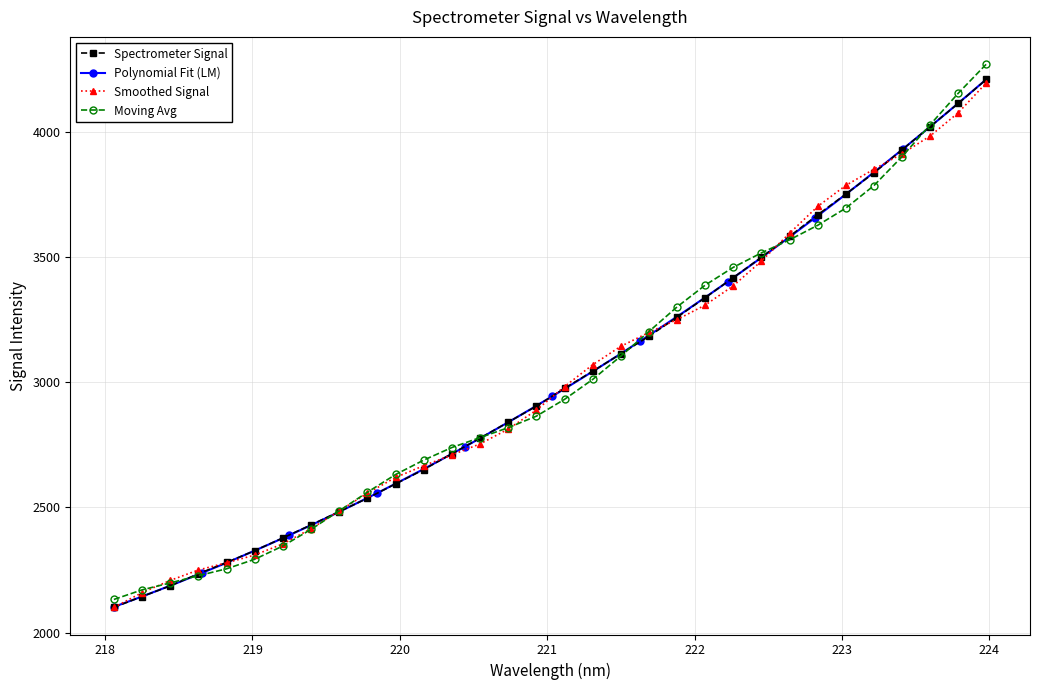

What is the value of the Spectrometer Signal point at the 32nd from the left?

4209.6